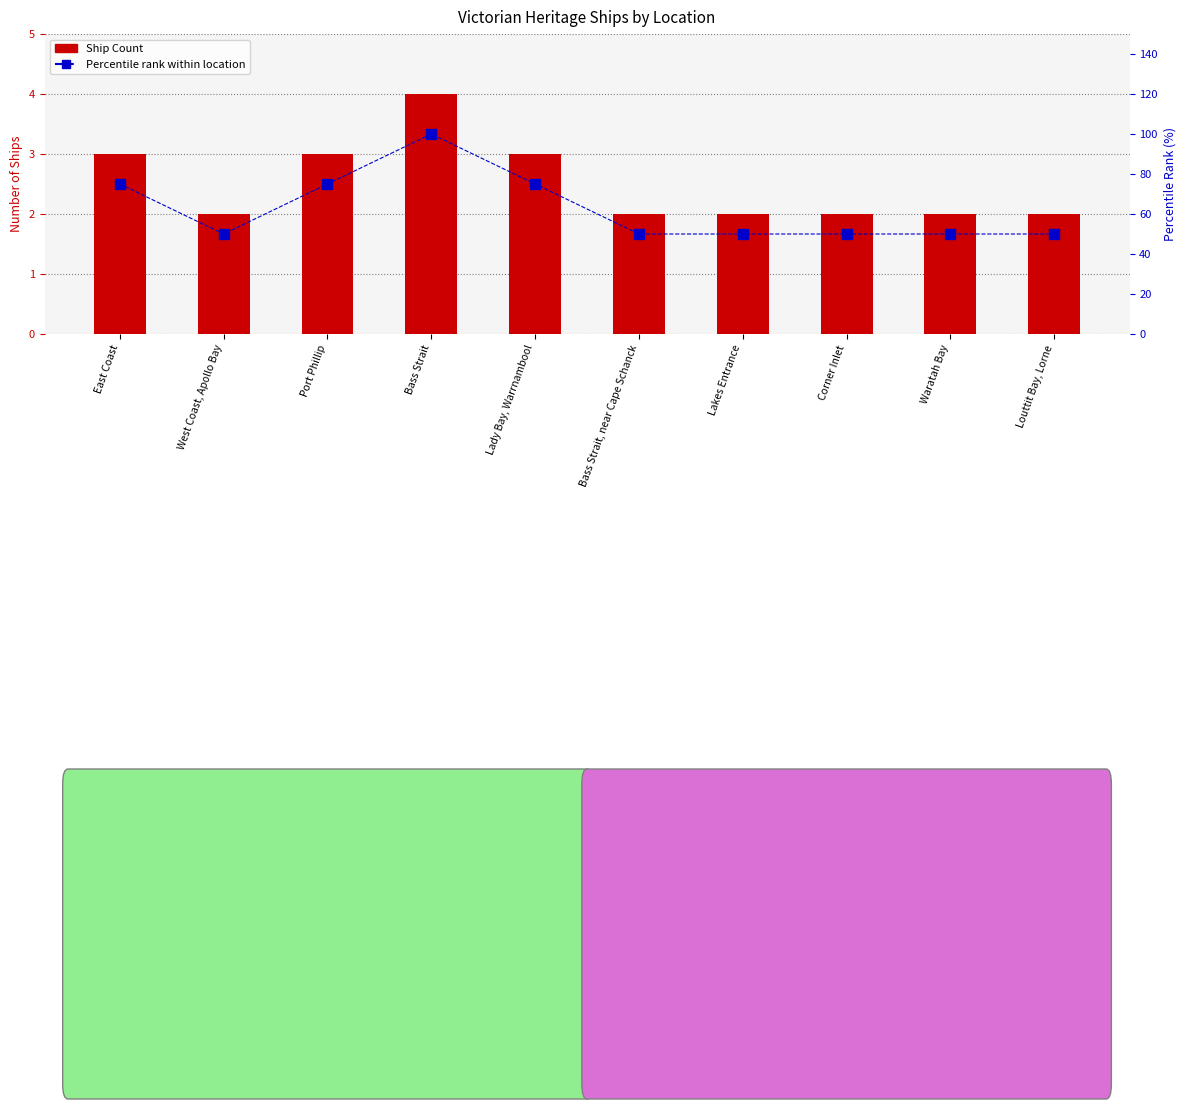

What is the value of the Percentile rank within location bar at the 4th from the left?

100